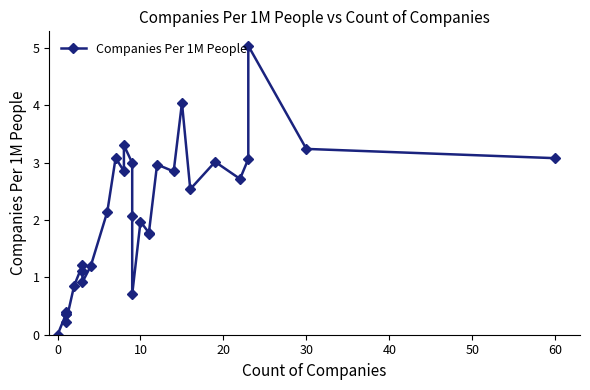

Does the chart have visible grid lines?

No